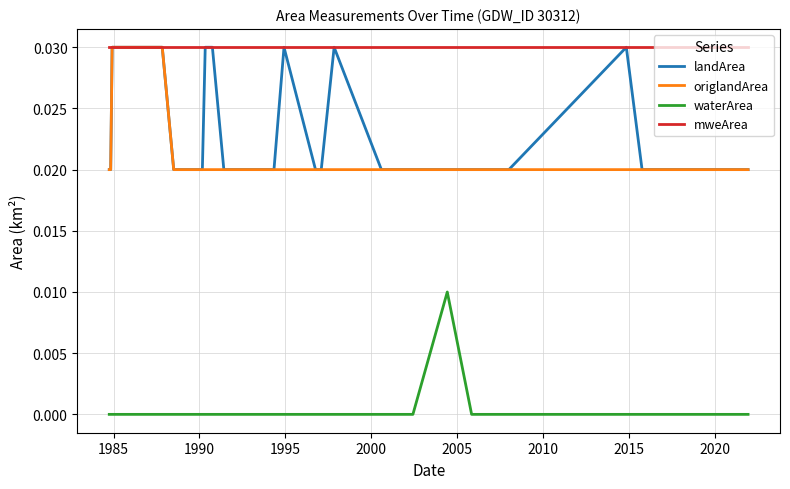

Which series has the largest total across all categories?

mweArea